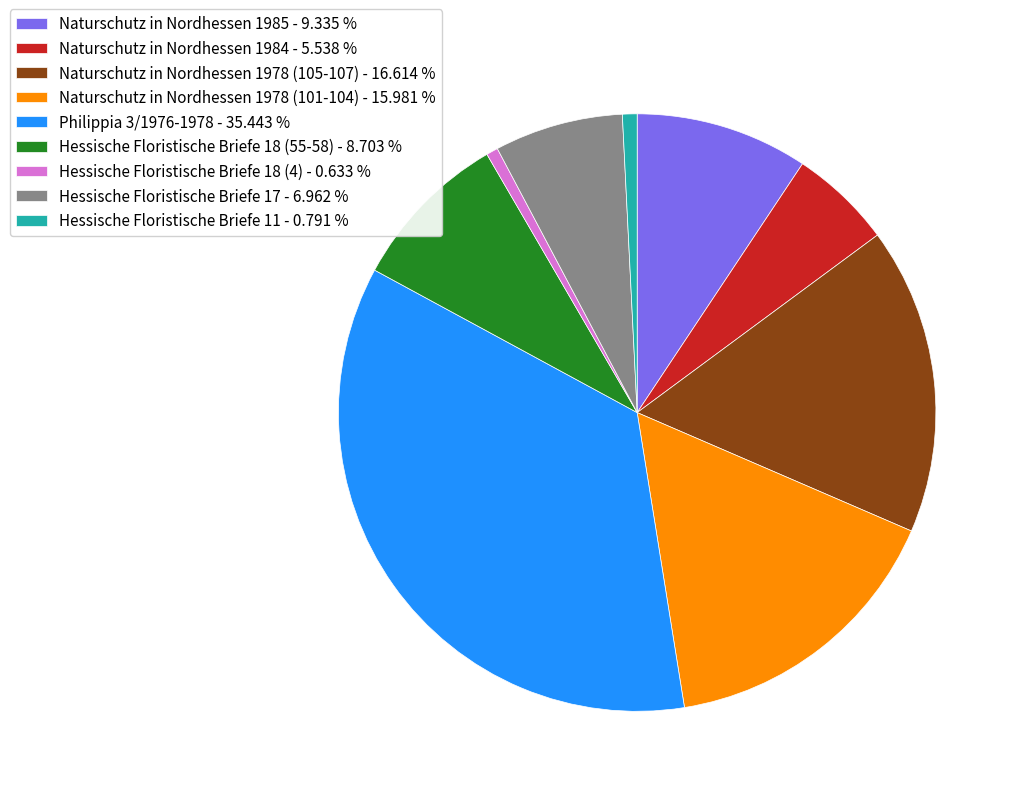

Does Hessische Floristische Briefe 11 account for over 50% of the chart?

No